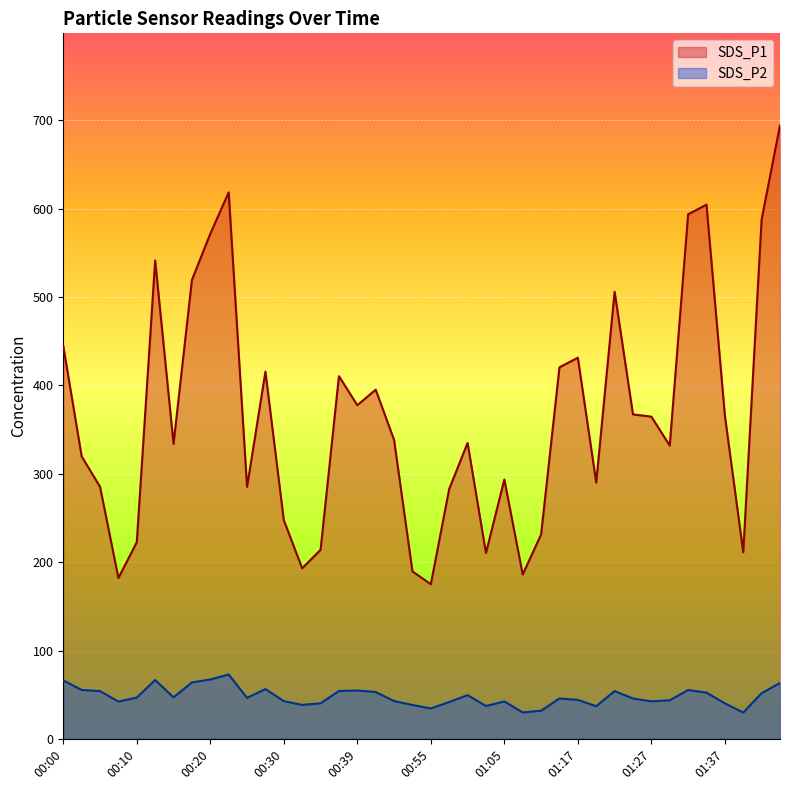

What is the maximum value for SDS_P2?

72.8